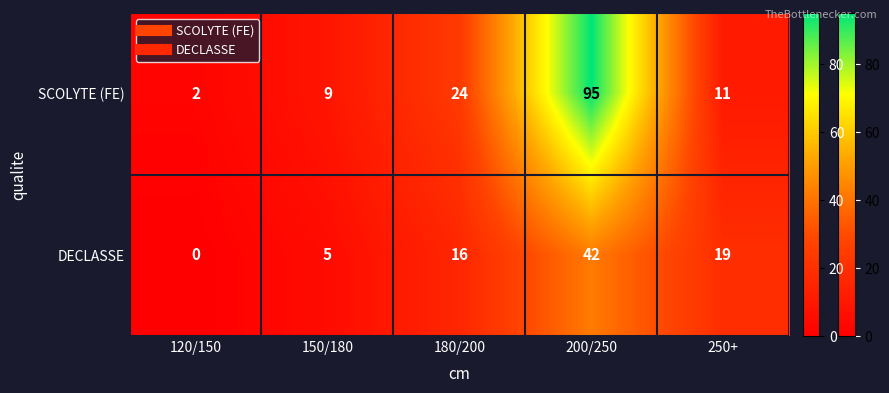

Reading left to right, extract all data points from this chart.

SCOLYTE (FE): 2	9	24	95	11
DECLASSE: 0	5	16	42	19